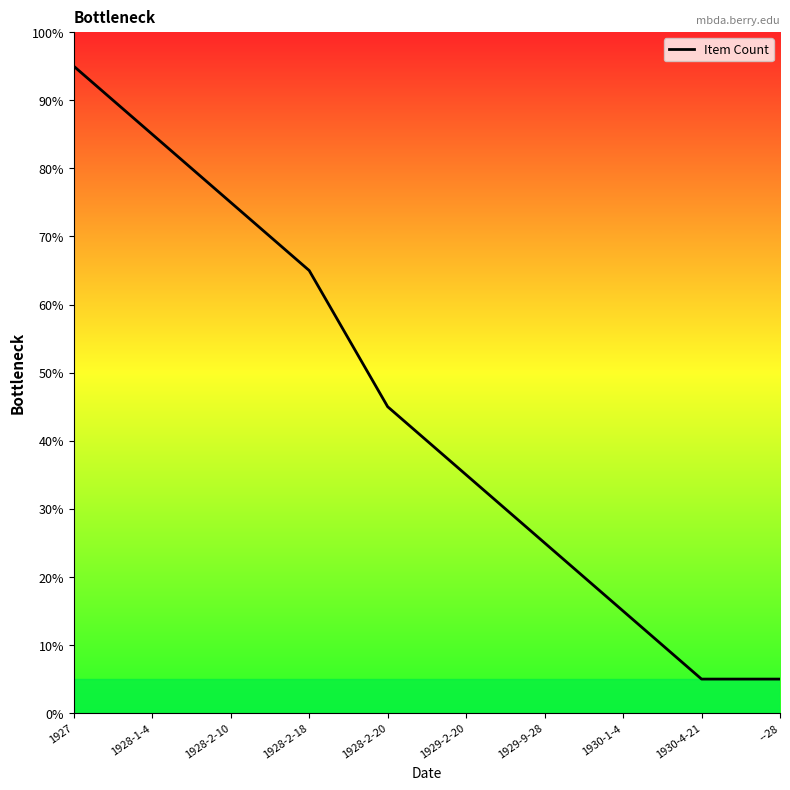

What is the difference between the maximum and minimum values?

90